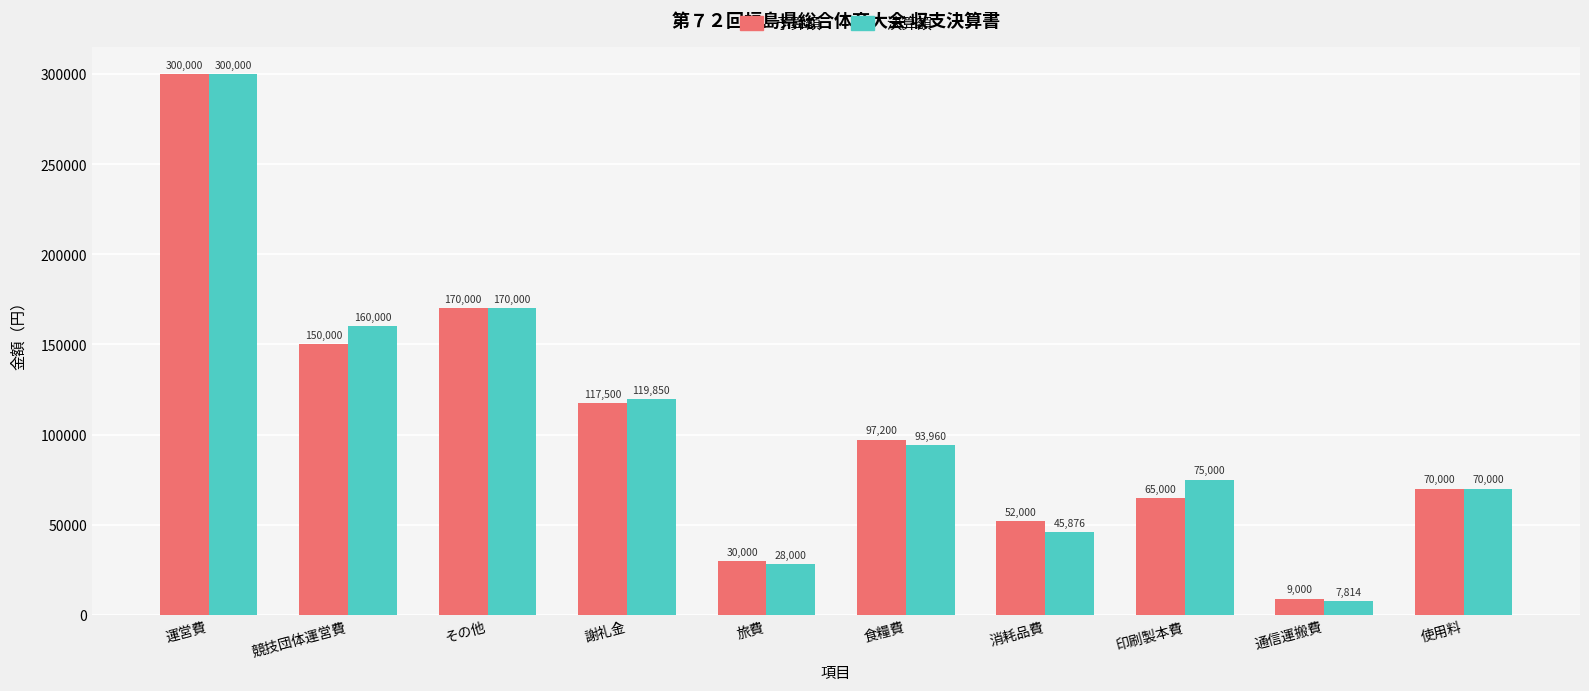

Rank the series at 旅費 from highest to lowest value.

予算額, 決算額